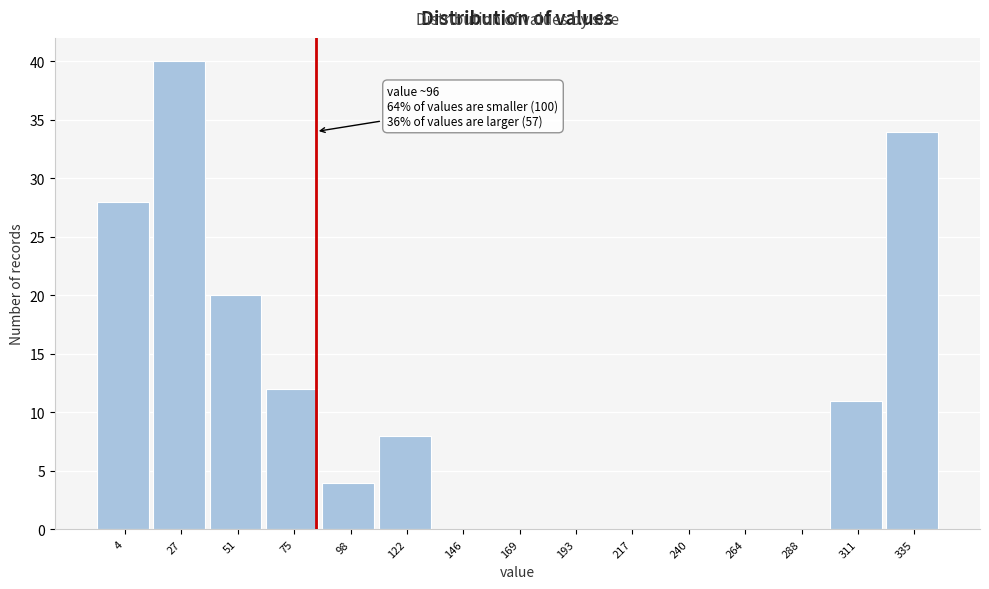

Reading right to left, what are all the values shown in this chart?

335=34	311=11	288=0	264=0	240=0	217=0	193=0	169=0	146=0	122=8	98=4	75=12	51=20	27=40	4=28